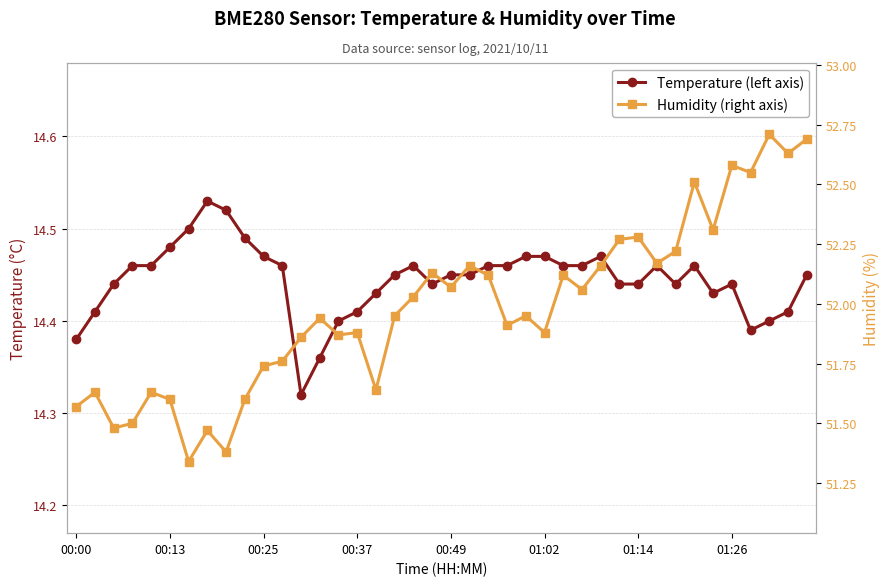

Reading left to right, transcribe all the data shown in this chart.

Temperature (left axis): 14.4	14.4	14.4	14.5	14.5	14.5	14.5	14.5	14.5	14.5	14.5	14.5	14.3	14.4	14.4	14.4	14.4	14.4	14.5	14.4	14.4	14.4	14.5	14.5	14.5	14.5	14.5	14.5	14.5	14.4	14.4	14.5	14.4	14.5	14.4	14.4	14.4	14.4	14.4	14.4
Humidity (right axis): 51.6	51.6	51.5	51.5	51.6	51.6	51.3	51.5	51.4	51.6	51.7	51.8	51.9	51.9	51.9	51.9	51.6	52.0	52.0	52.1	52.1	52.2	52.1	51.9	52.0	51.9	52.1	52.1	52.2	52.3	52.3	52.2	52.2	52.5	52.3	52.6	52.5	52.7	52.6	52.7